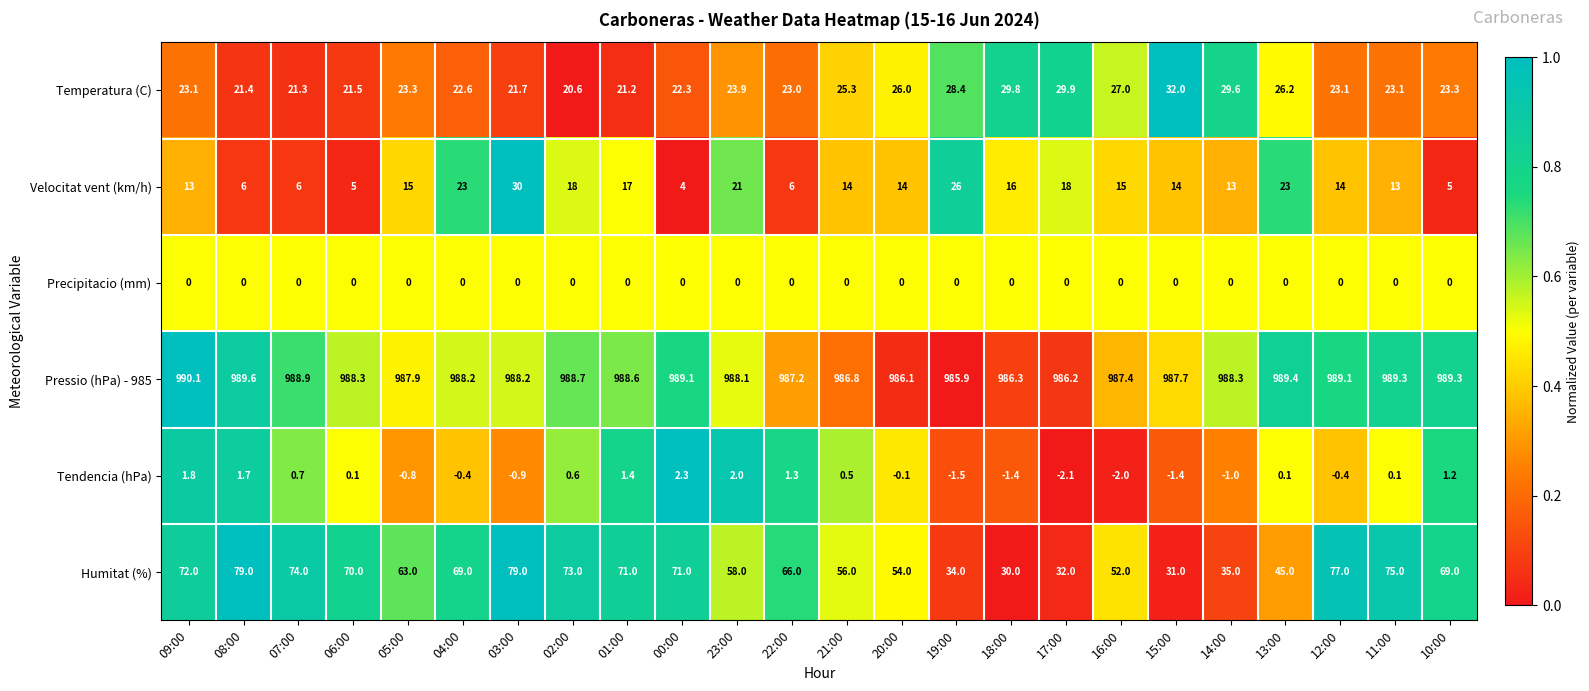

Rank the series at 23:00 from highest to lowest value.

Pressio (hPa) - 985, Humitat (%), Temperatura (C), Velocitat vent (km/h), Tendencia (hPa), Precipitacio (mm)